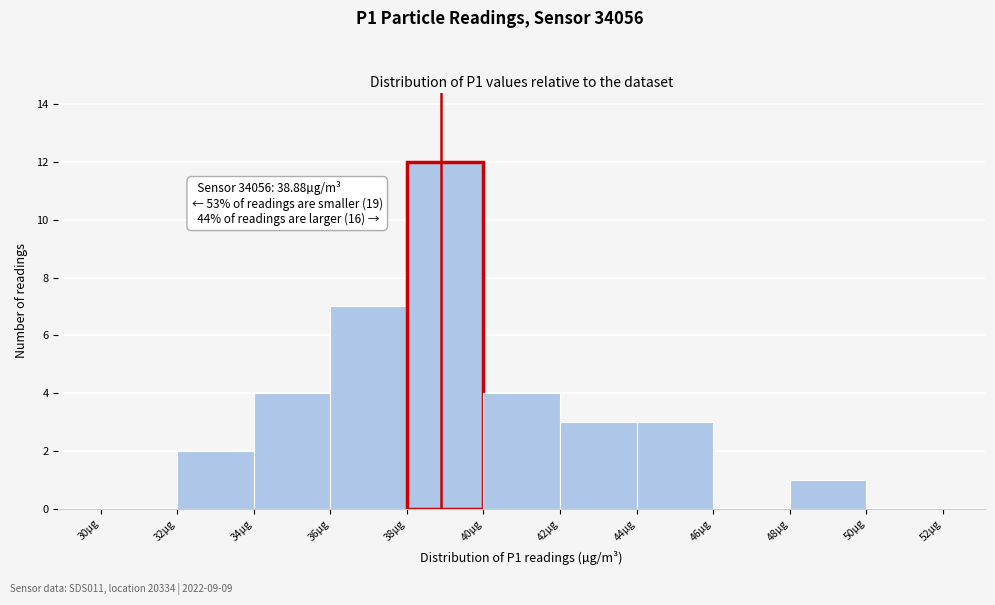

Which range on the x-axis has the tallest bar?

38 to 40